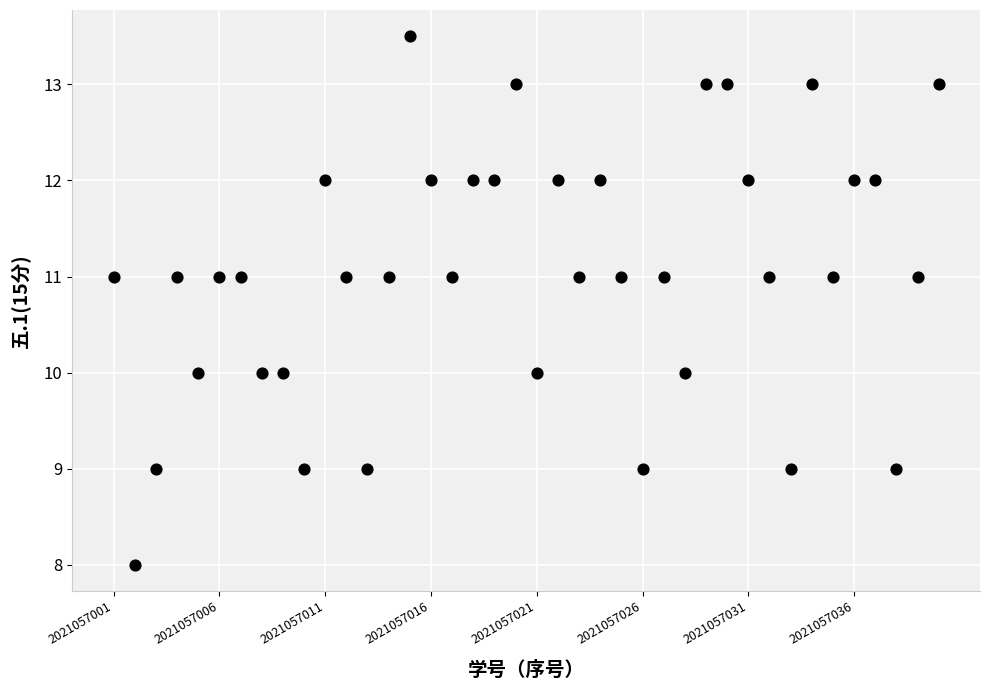

What is the range of Y values (max minus min)?

5.5